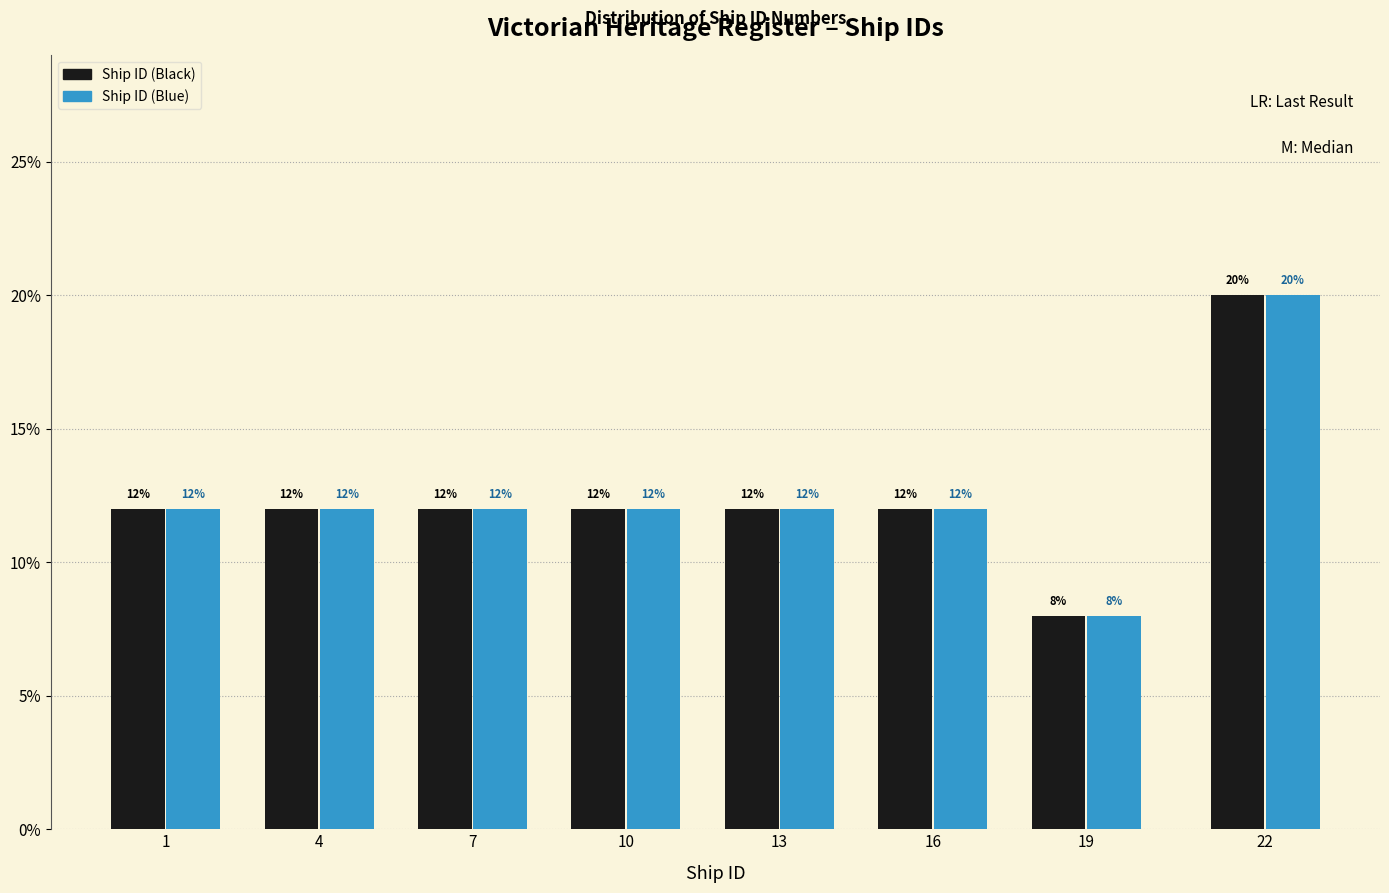

Reading left to right, what are all the values shown in this chart?

Ship ID (Black): 1=12	4=12	7=12	10=12	13=12	16=12	19=8	22=20
Ship ID (Blue): 1=12	4=12	7=12	10=12	13=12	16=12	19=8	22=20